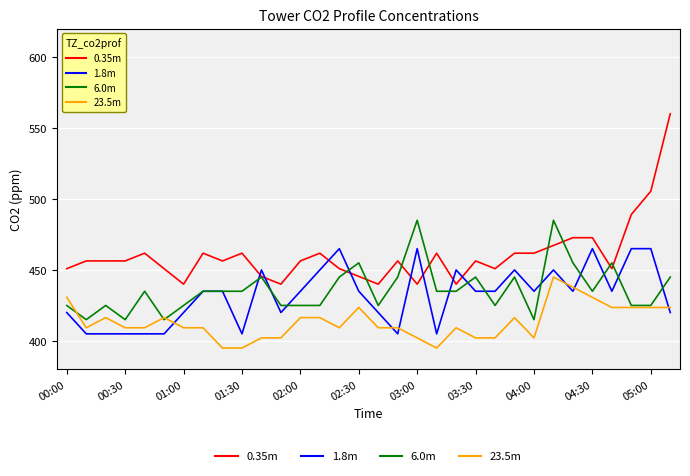

What is the average value of the 1.8m series?

432.2